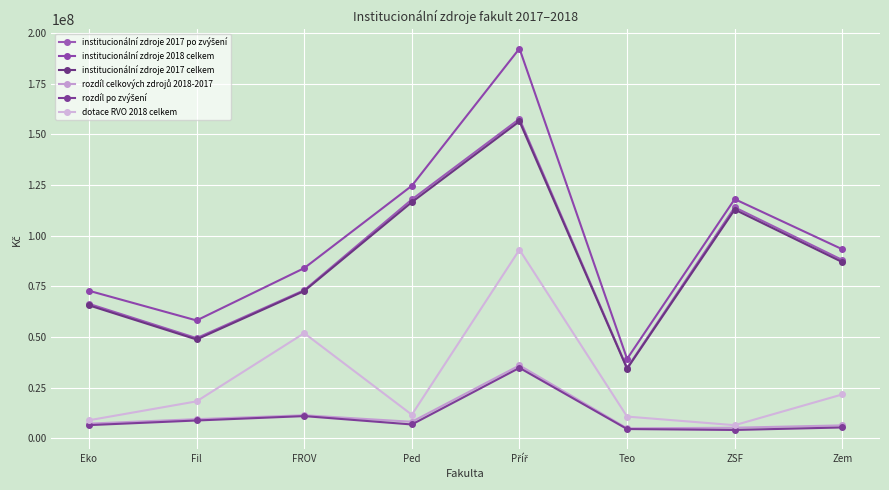

What is the label of the 6th point from the left?

Teo